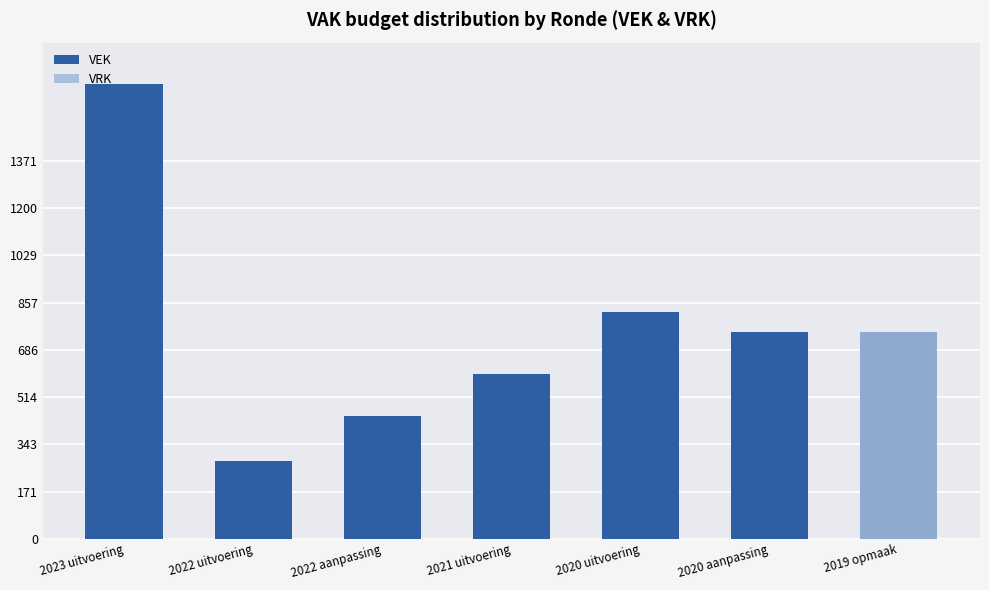

What is the total value across all series at 2019 opmaak?

1500